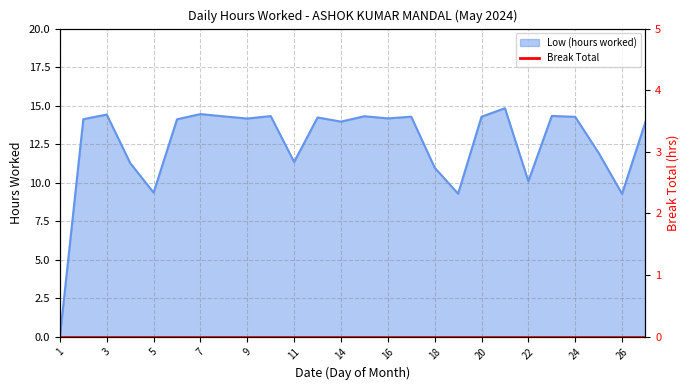

Reading right to left, extract all data points from this chart.

27=13.9	26=9.3	25=11.9	24=14.3	23=14.3	22=10.1	21=14.8	20=14.3	19=9.3	18=11.0	17=14.3	16=14.2	15=14.3	14=14.0	13=14.2	11=11.3	10=14.3	9=14.2	8=14.3	7=14.4	6=14.1	5=9.3	4=11.3	3=14.4	2=14.1	1=0.0